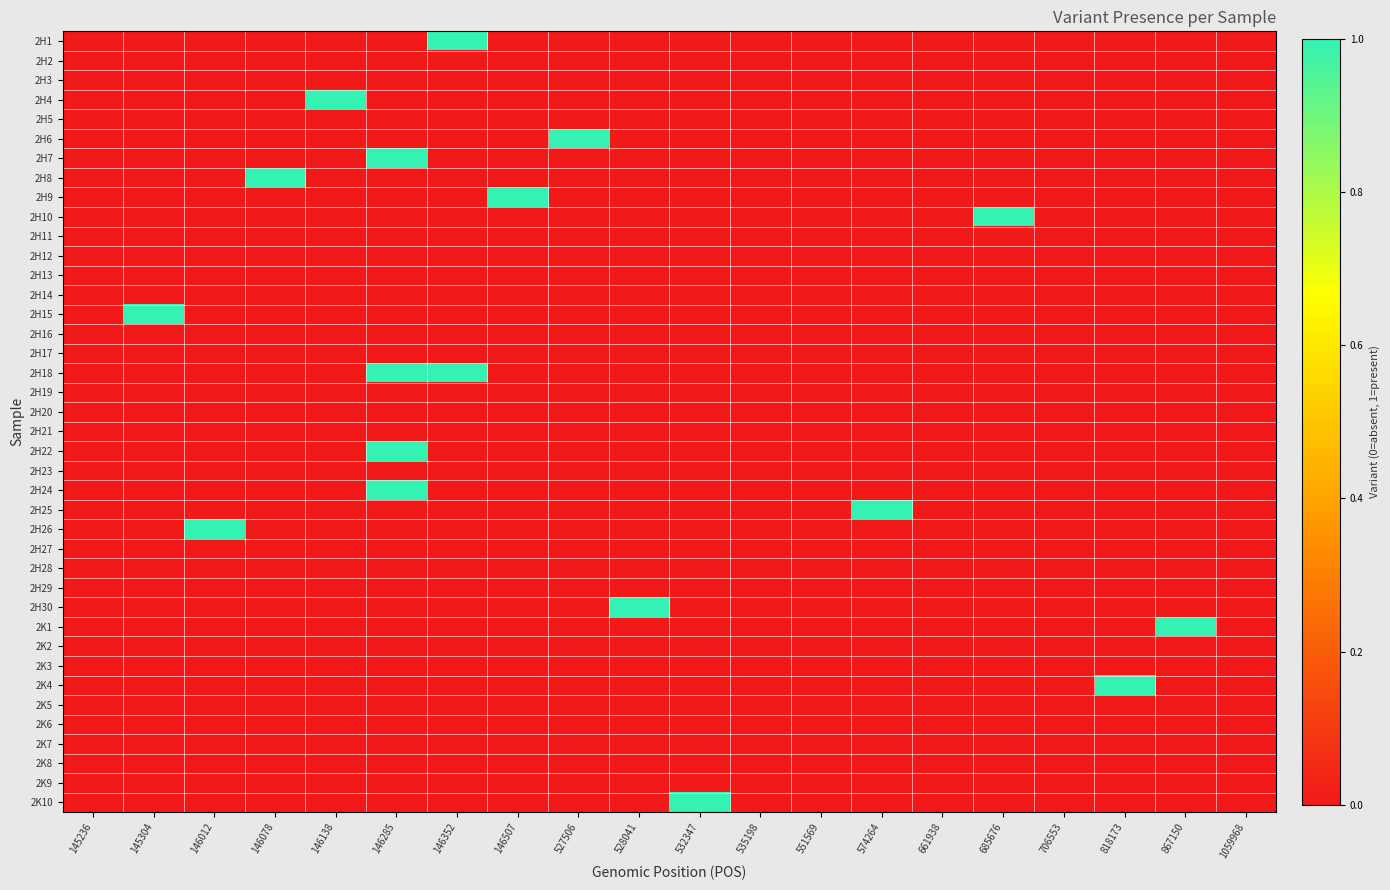

Which label corresponds to the largest value in the chart?

146352